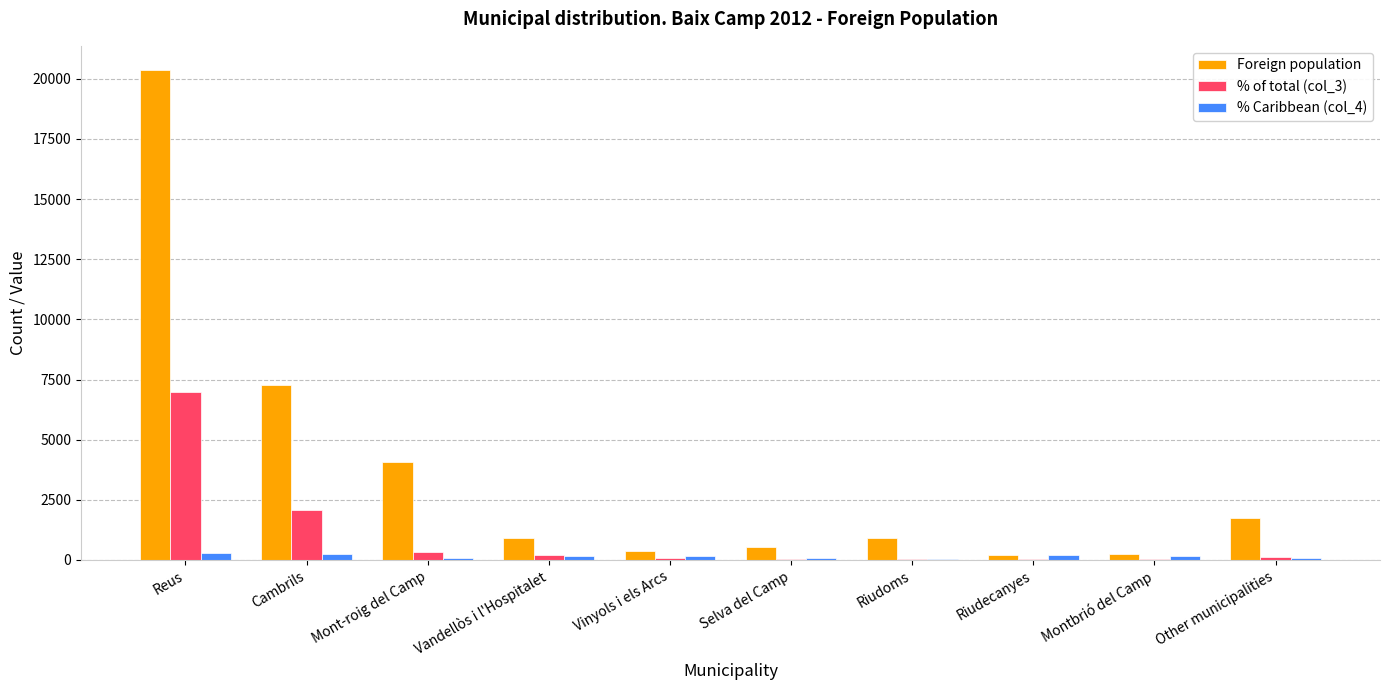

Is the value of Foreign population at Vandellòs i l'Hospitalet greater than the value of % Caribbean (col_4) at Riudoms?

Yes